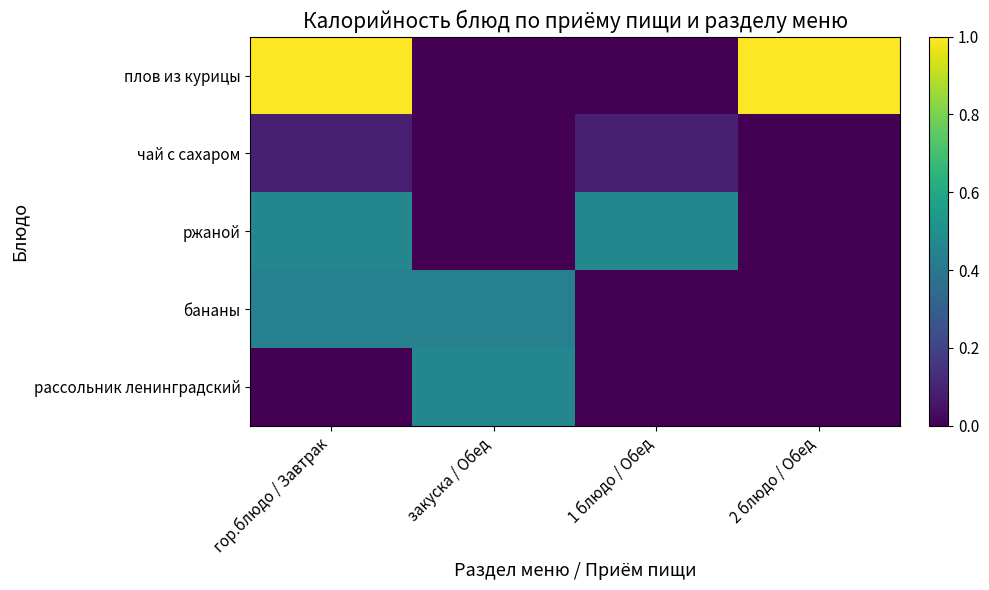

Reading left to right, what are all the values shown in this chart?

плов из курицы: гор.блюдо / Завтрак=1.0	закуска / Обед=0.0	1 блюдо / Обед=0.0	2 блюдо / Обед=1.0
чай с сахаром: гор.блюдо / Завтрак=0.1	закуска / Обед=0.0	1 блюдо / Обед=0.1	2 блюдо / Обед=0.0
ржаной: гор.блюдо / Завтрак=0.5	закуска / Обед=0.0	1 блюдо / Обед=0.5	2 блюдо / Обед=0.0
бананы: гор.блюдо / Завтрак=0.4	закуска / Обед=0.4	1 блюдо / Обед=0.0	2 блюдо / Обед=0.0
рассольник ленинградский: гор.блюдо / Завтрак=0.0	закуска / Обед=0.5	1 блюдо / Обед=0.0	2 блюдо / Обед=0.0